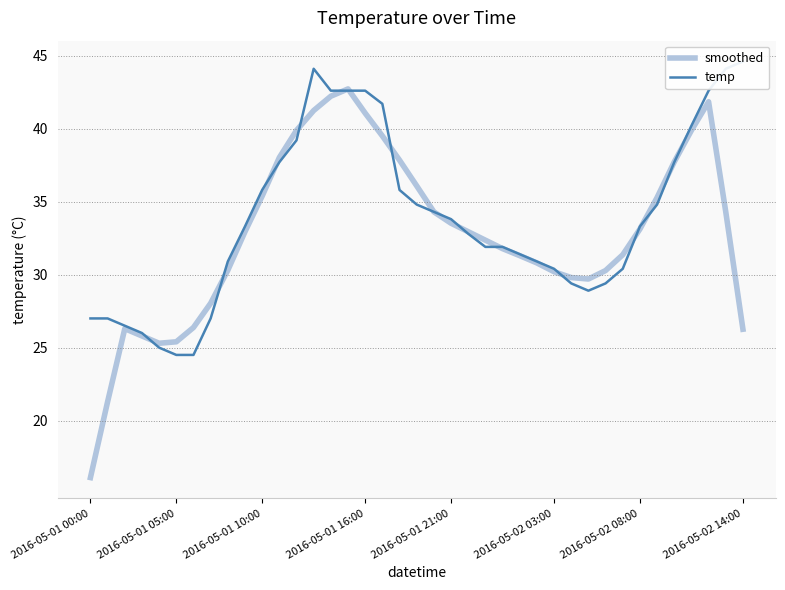

Is it true that smoothed equals 16.1 at 2016-05-01 00:00?

True